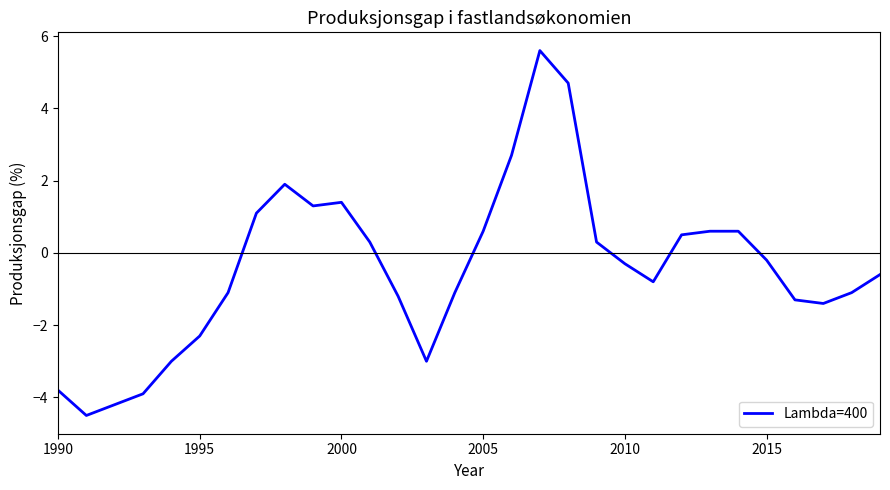

What is the greatest value displayed?

5.6